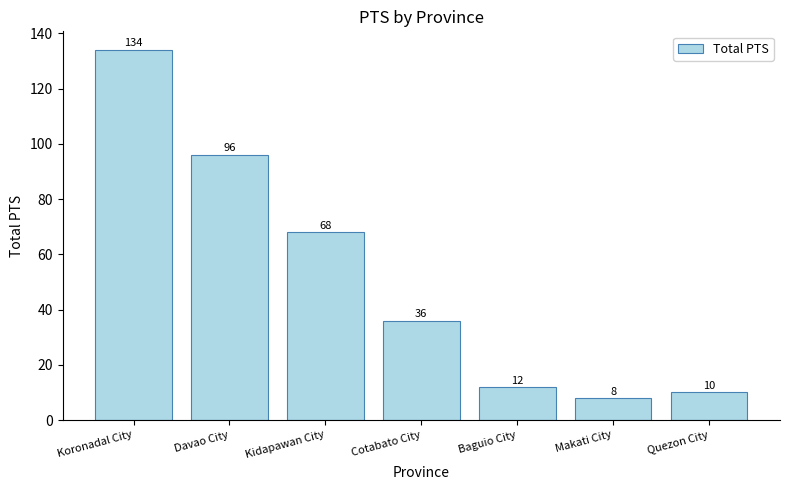

What is the label of the 4th bar from the right?

Cotabato City